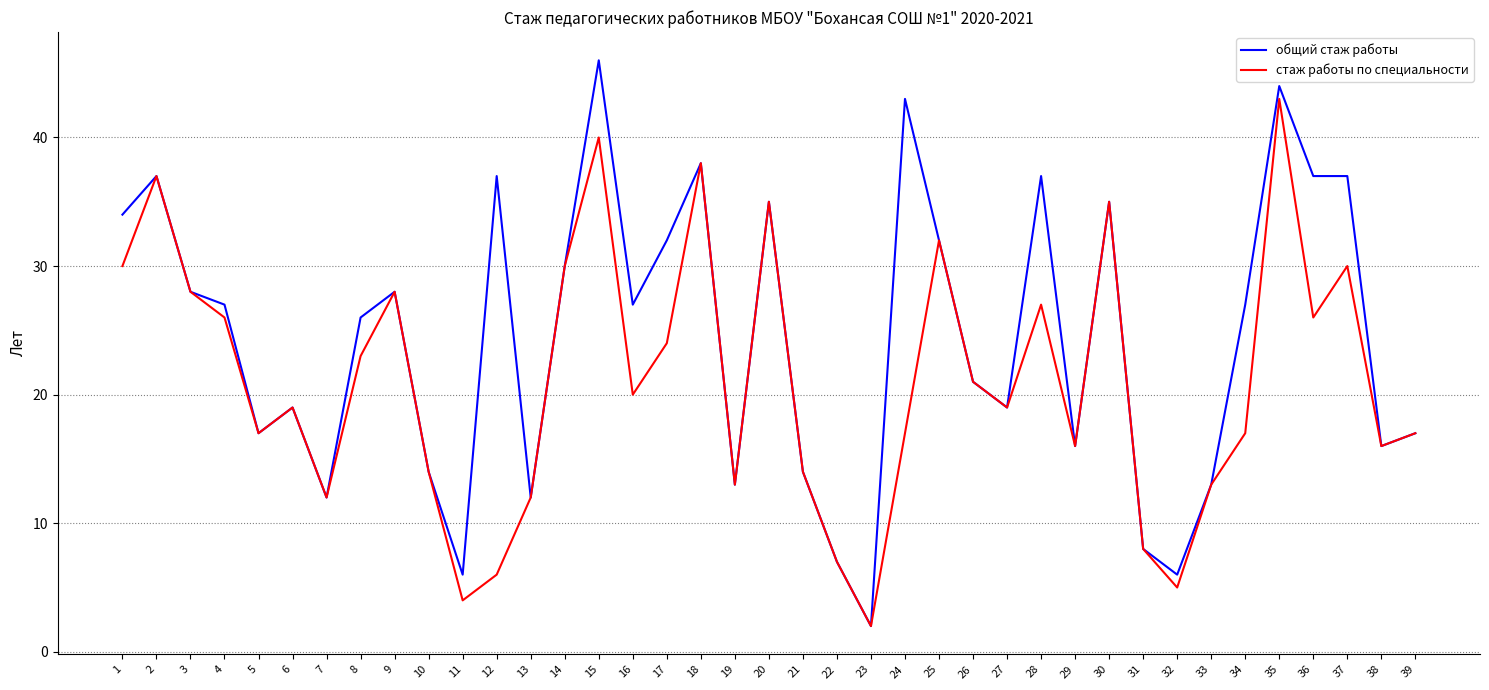

What is the maximum value for стаж работы по специальности?

43